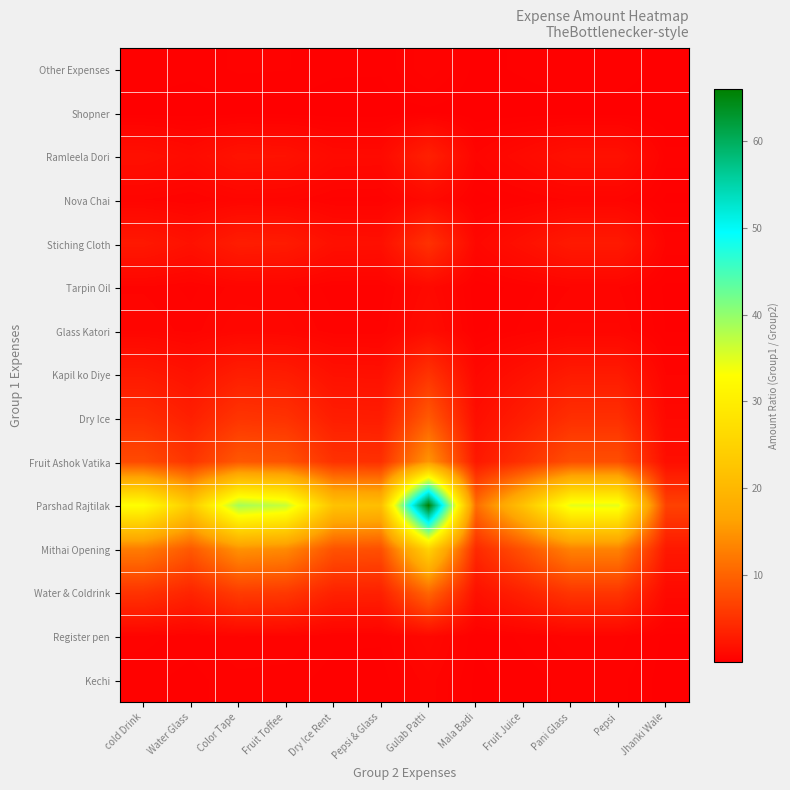

Which label corresponds to the smallest value in the chart?

Jhanki Wale